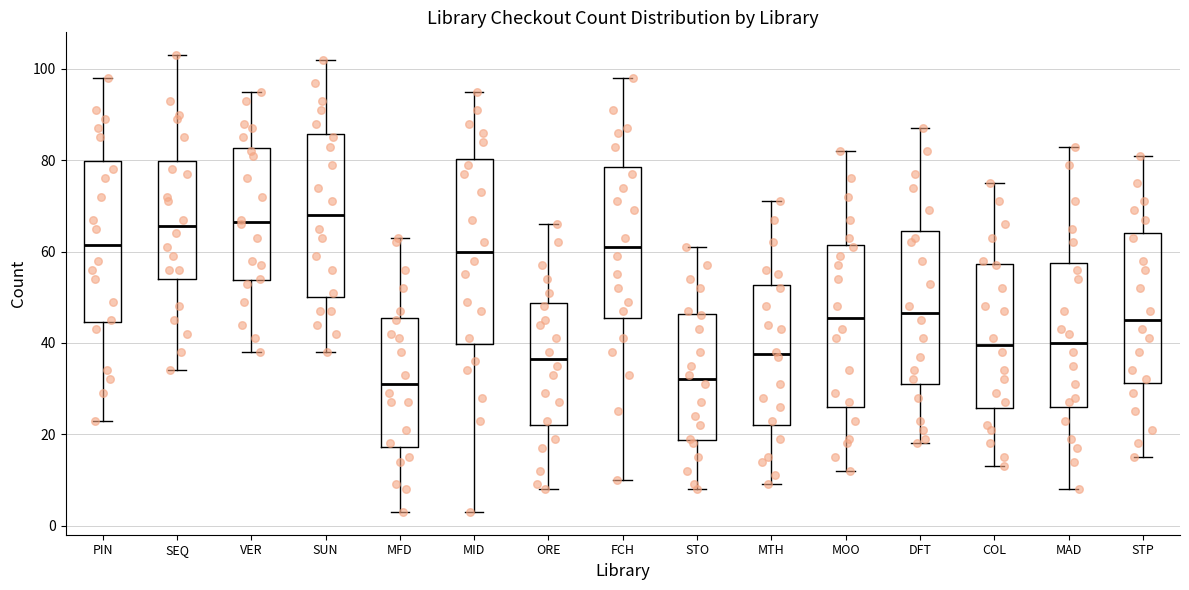

Where is the lower edge of the box for PIN on the y-axis? The values are not printed on the chart, so give them approximately, as read against the axis.

44